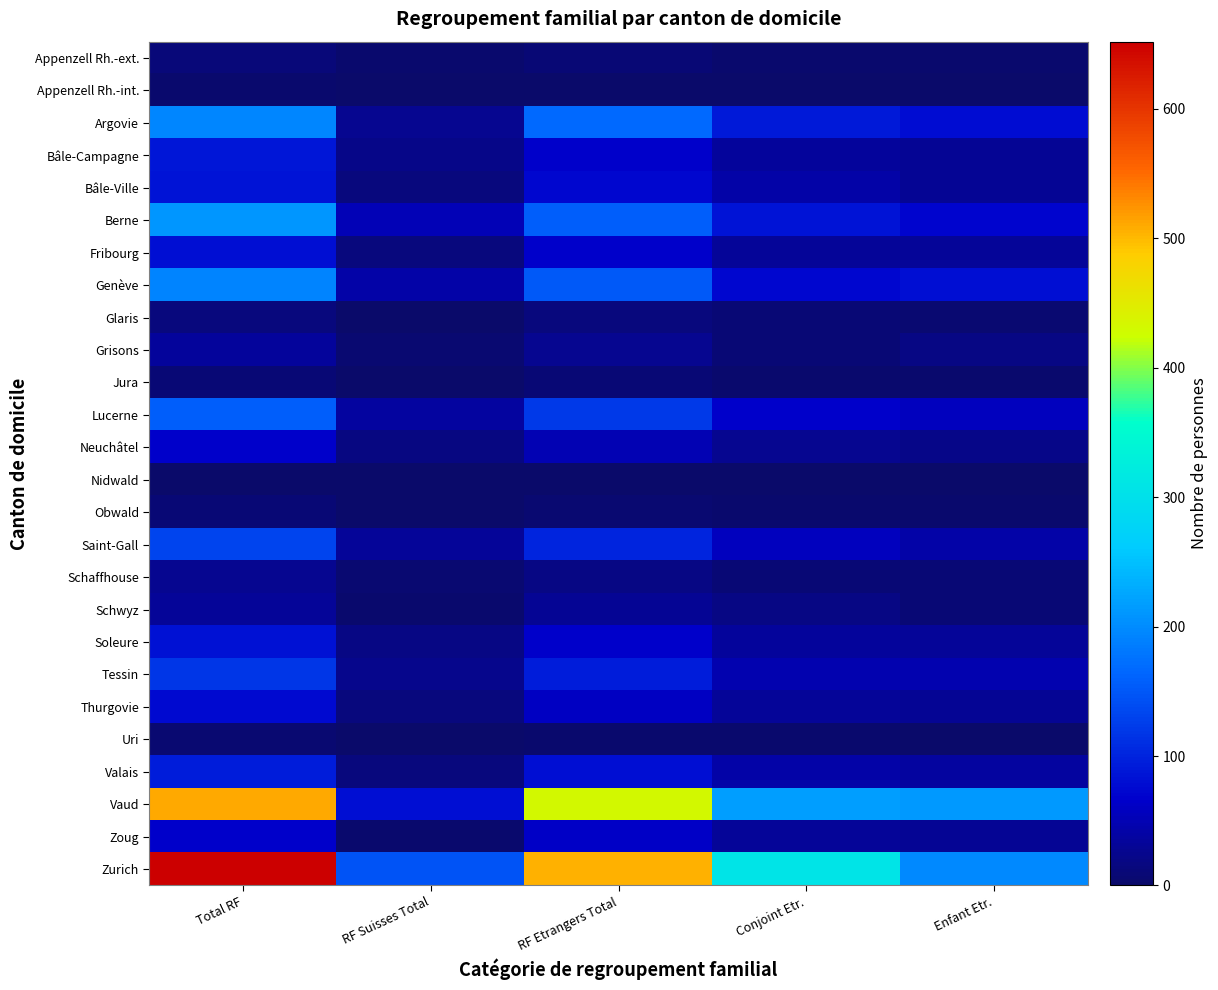

Which series changed the most between Total RF and RF Suisses Total?

Zurich